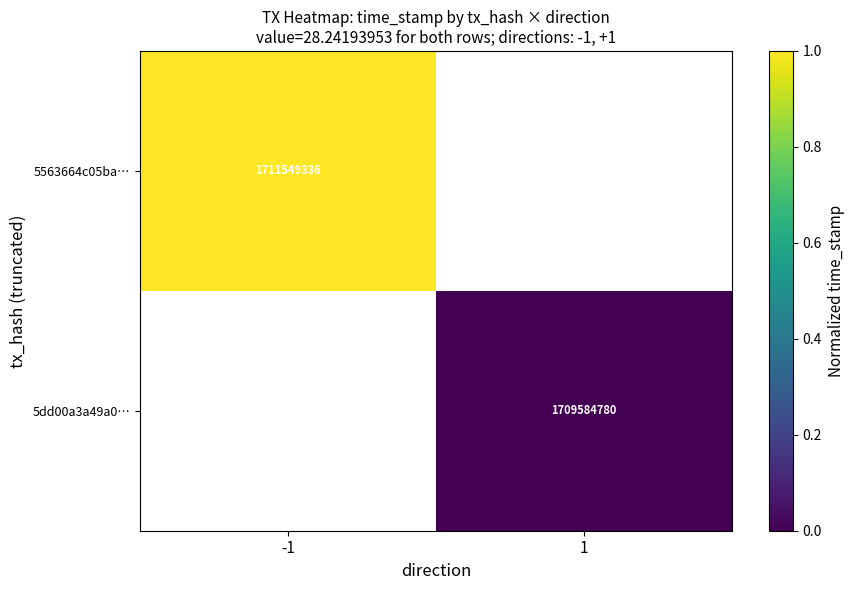

Is it true that 5dd00a3a49a0… equals 1709584780 at 1?

True